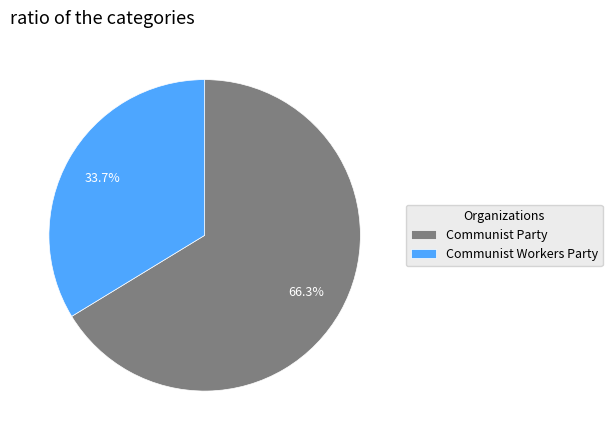

Is Communist Workers Party the majority of the pie?

No